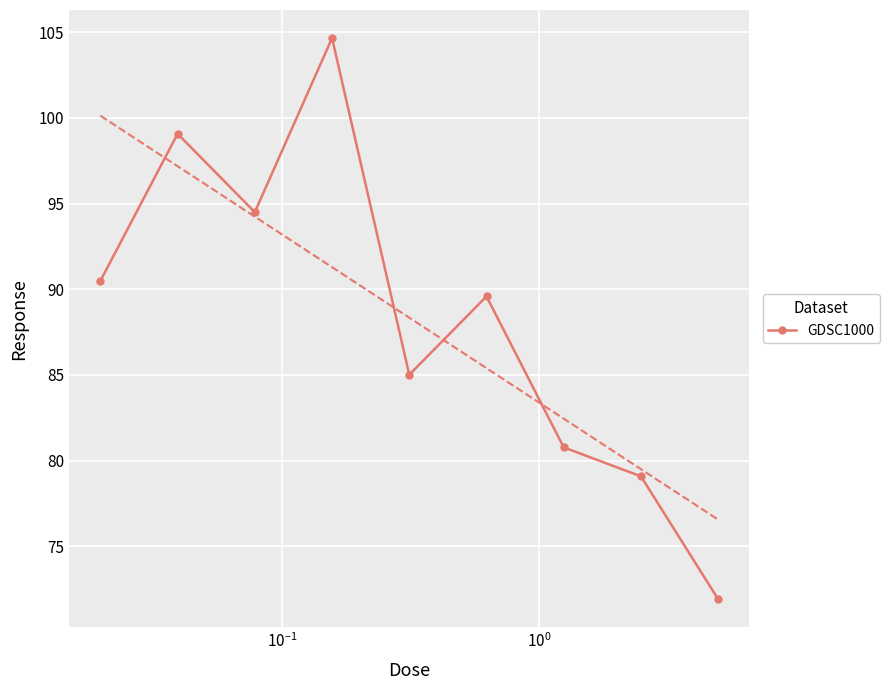

Count the number of categories in the chart.

9